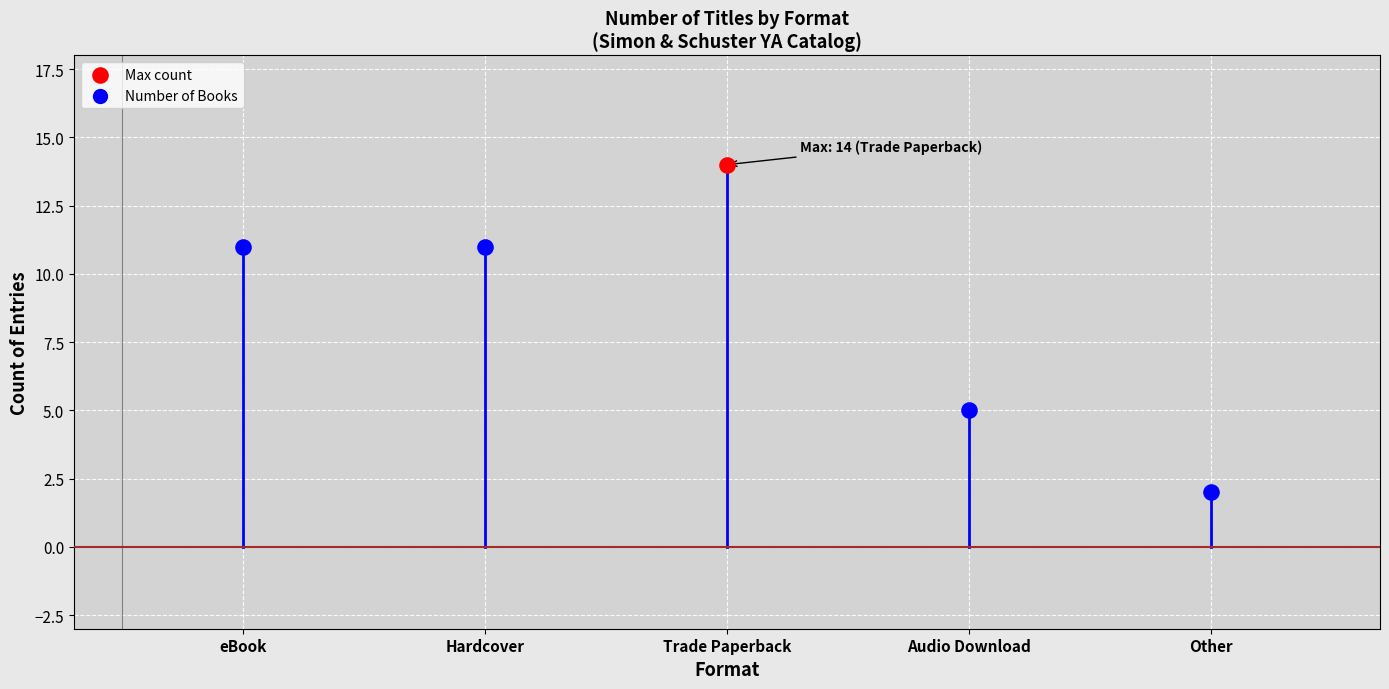

What is the change in value from Hardcover to Audio Download?

-6